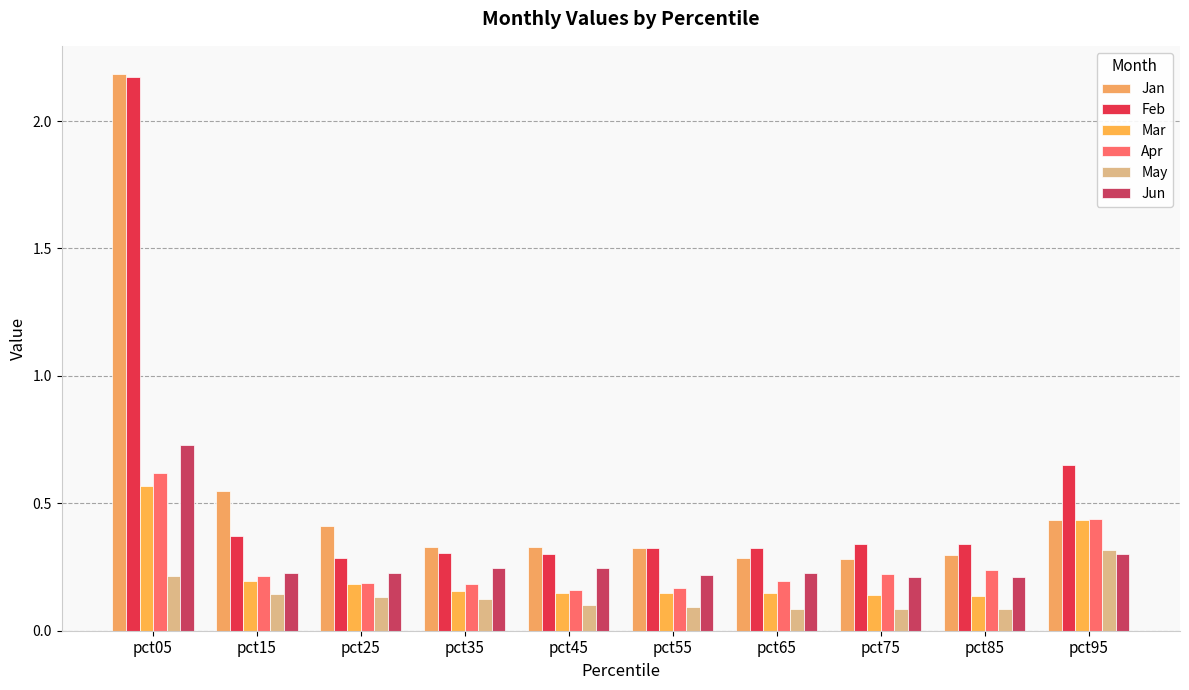

What is the average value of the Apr series?

0.3